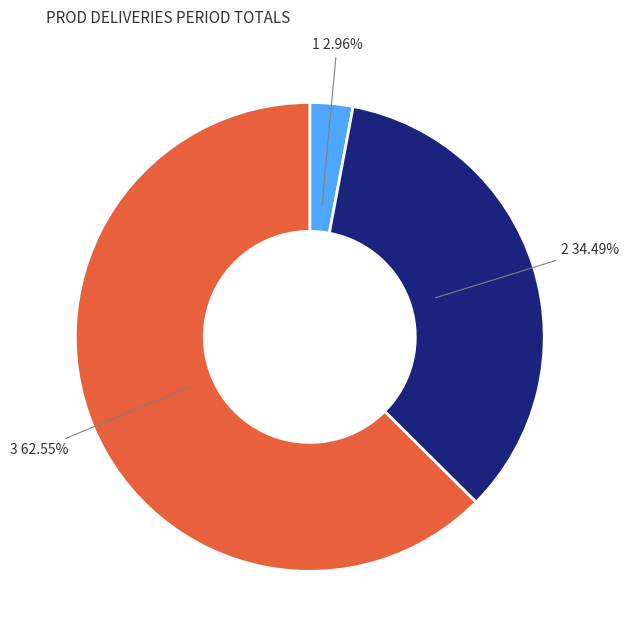

What is the largest slice in the pie chart?

3